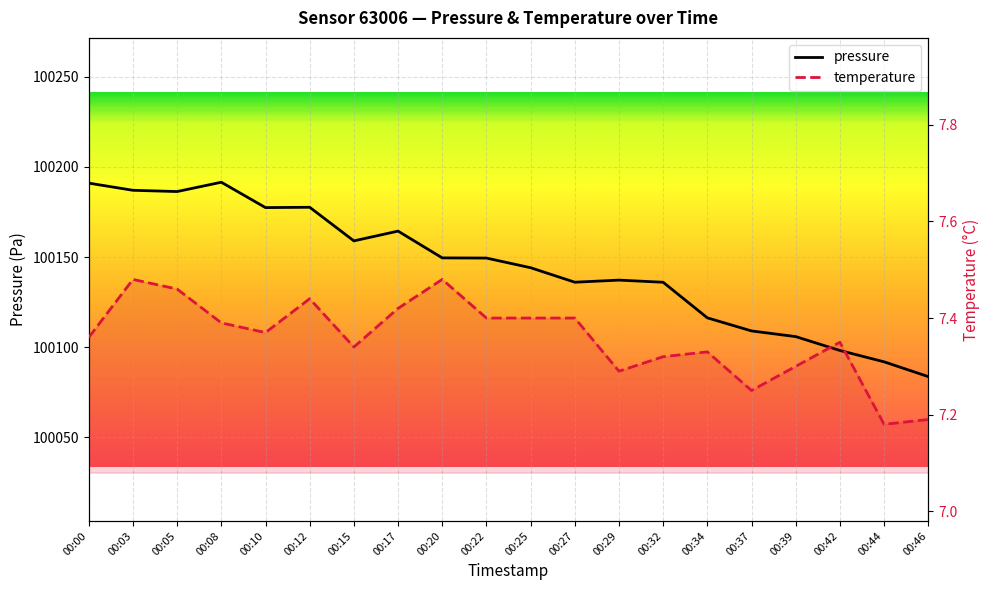

What is the value of the temperature point at the 1st from the left?

7.4